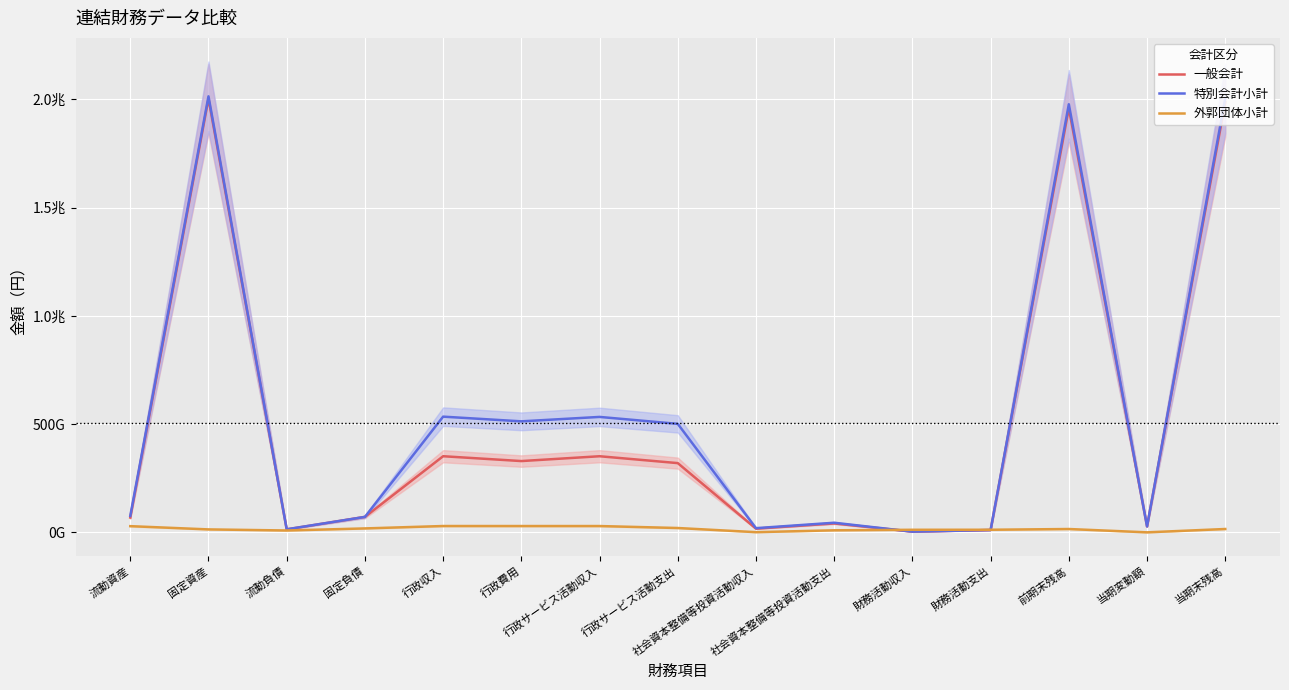

Reading left to right, extract all data points from this chart.

一般会計: 流動資産=68439801698	固定資産=2003017740482	流動負債=13750314309	固定負債=71277578135	行政収入=351552223495	行政費用=329198566806	行政サービス活動収入=351510582973	行政サービス活動支出=319754022688	社会資本整備等投資活動収入=17009942958	社会資本整備等投資活動支出=41152363753	財務活動収入=3330000000	財務活動支出=10790388980	前期末残高=1958893716431	当期変動額=27535933305	当期末残高=1986429649736
特別会計小計: 流動資産=76195144453	固定資産=2013740968943	流動負債=14151917322	固定負債=71277578135	行政収入=534361072121	行政費用=512663824453	行政サービス活動収入=533105115738	行政サービス活動支出=501024136918	社会資本整備等投資活動収入=19364487958	社会資本整備等投資活動支出=44391308753	財務活動収入=3330000000	財務活動支出=10790388980	前期末残高=1977075500785	当期変動額=27431117154	当期末残高=2004506617939
外郭団体小計: 流動資産=28577005277	固定資産=13609679148	流動負債=8602472946	固定負債=18138271920	行政収入=29218307489	行政費用=29133376874	行政サービス活動収入=29093753018	行政サービス活動支出=20042653742	社会資本整備等投資活動収入=830532148	社会資本整備等投資活動支出=9463740296	財務活動収入=11858274446	財務活動支出=12019496578	前期末残高=15394398104	当期変動額=51541455	当期末残高=15445939559